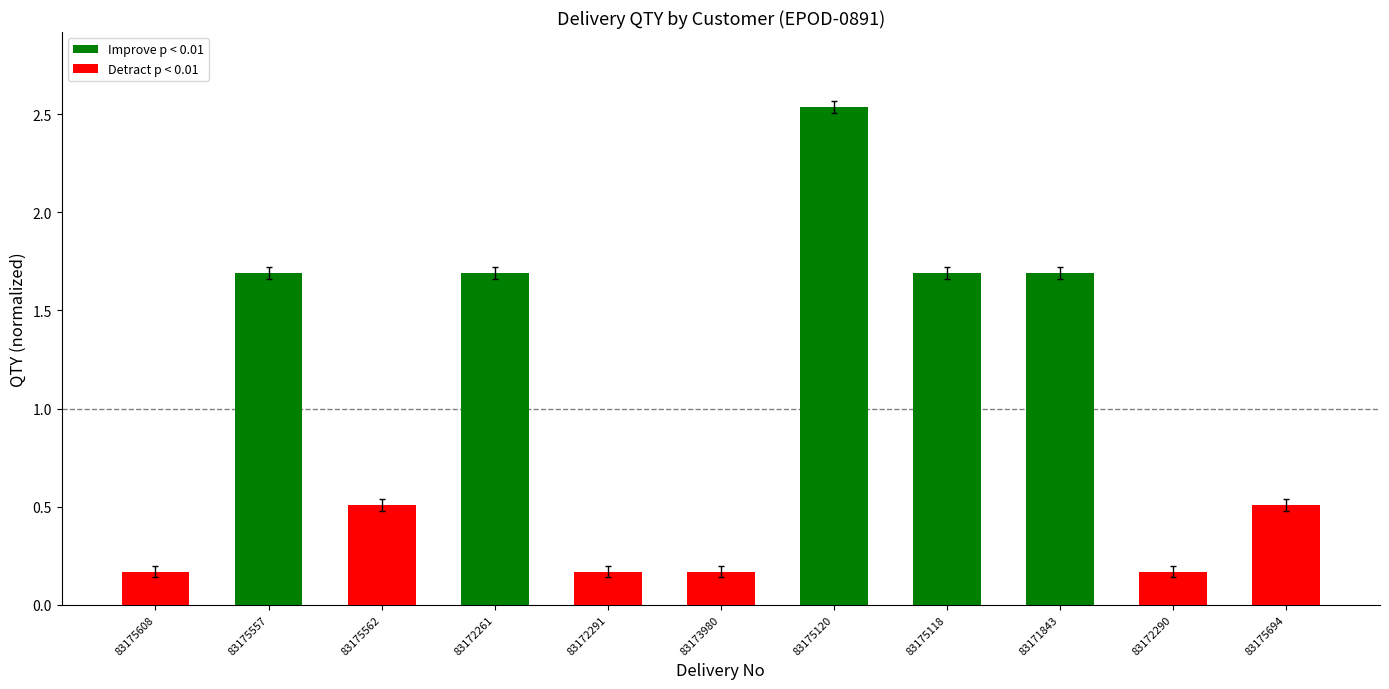

The value of Improve p < 0.01 at 83175557 is 0.9. True or false?

False